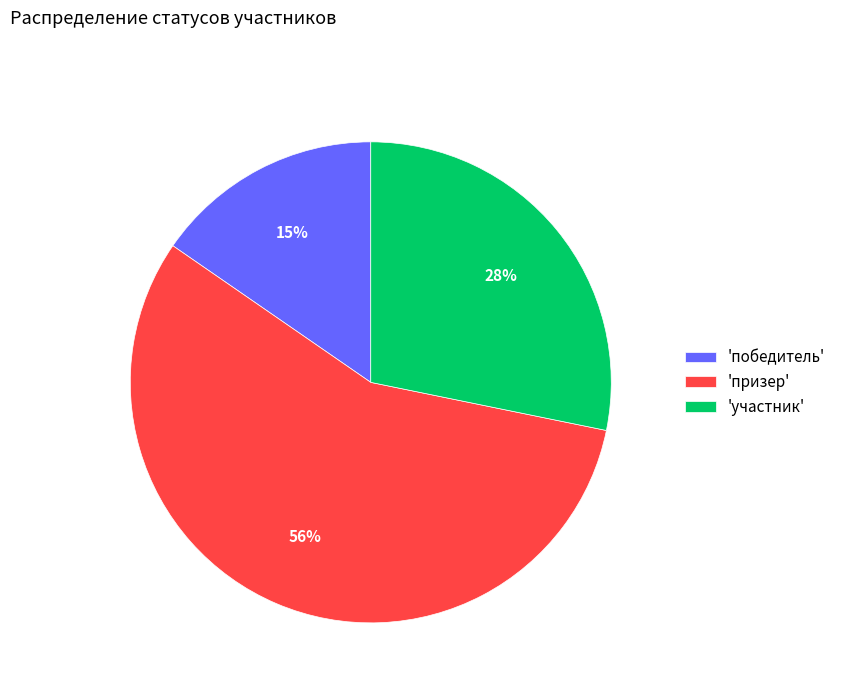

Does 'участник' represent more than half of the total?

No